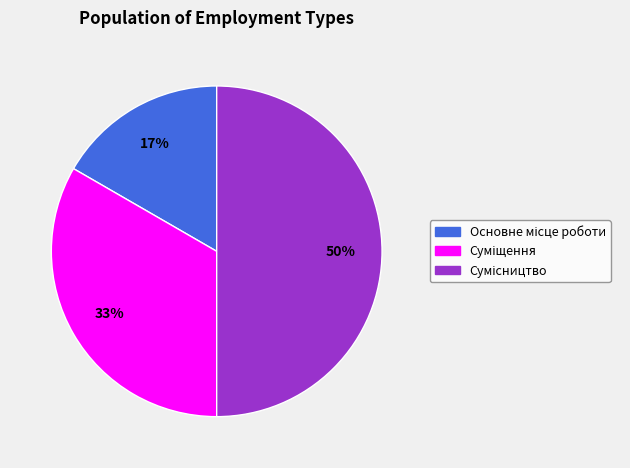

To the nearest percent, what is the difference between the largest and smallest slice percentages?

33%